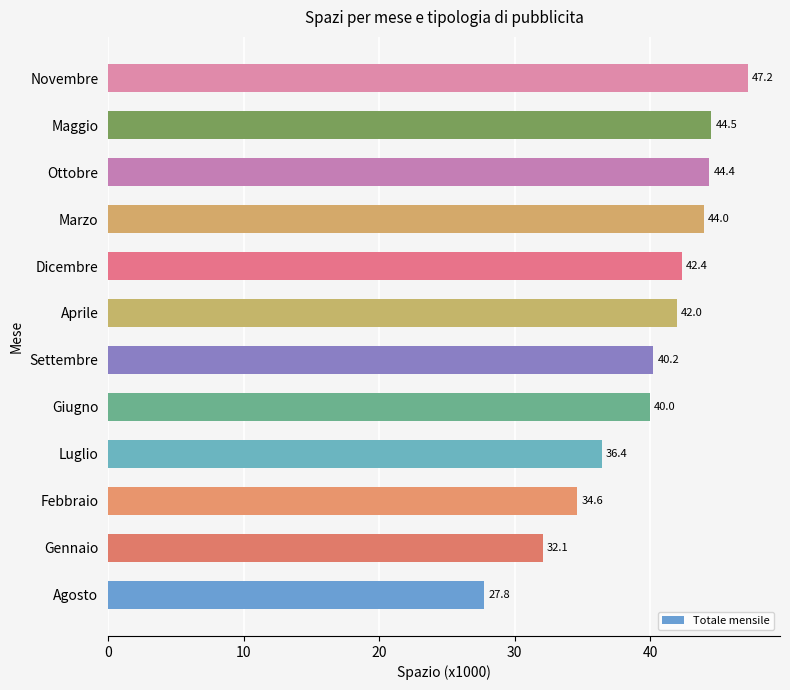

True or false: the data shows 27.8 at Agosto.

True